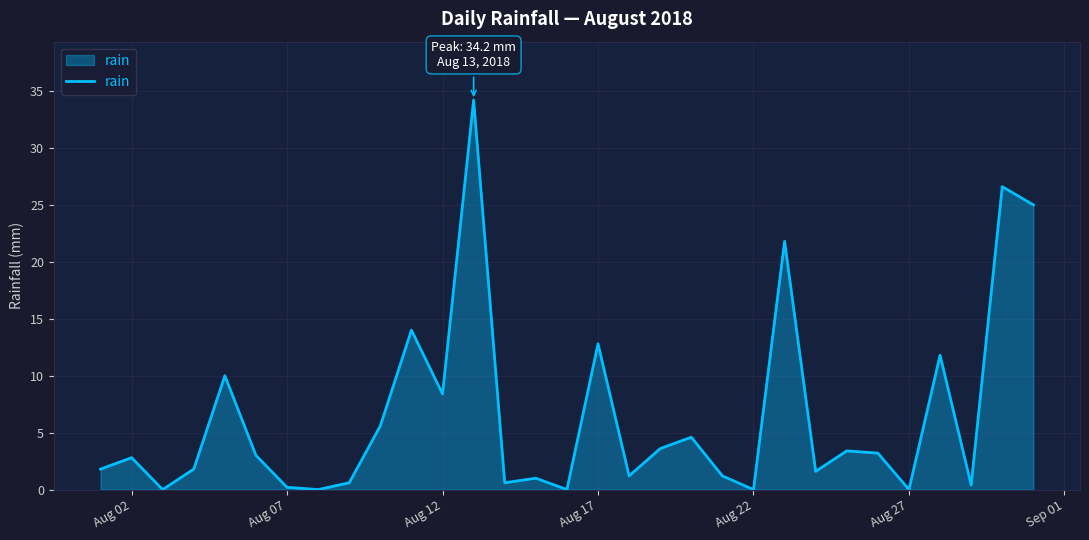

What is the maximum value shown in the chart?

34.2